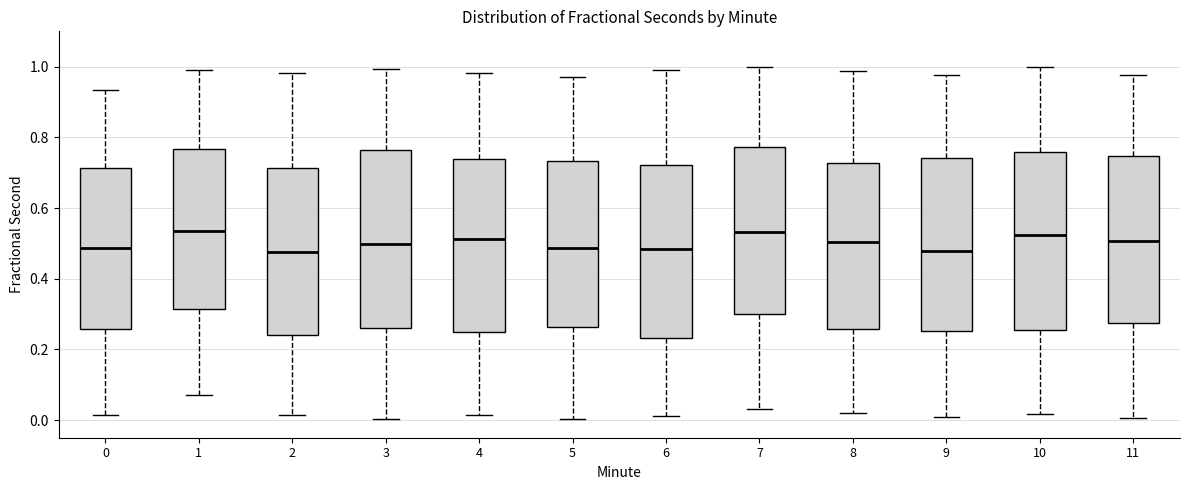

Reading left to right, transcribe this box plot: for each box, give where its median line is, the range the box spans, and where its two whiskers end, as read against the y-axis. The values are not printed on the chart, so give them approximately, as read against the axis.

0: median 0.48, box 0.26 to 0.72, whiskers 0.02 to 0.94
1: median 0.54, box 0.32 to 0.76, whiskers 0.08 to 0.98
2: median 0.48, box 0.24 to 0.72, whiskers 0.02 to 0.98
3: median 0.50, box 0.26 to 0.76, whiskers 0.00 to 1.00
4: median 0.52, box 0.24 to 0.74, whiskers 0.02 to 0.98
5: median 0.48, box 0.26 to 0.74, whiskers 0.00 to 0.96
6: median 0.48, box 0.24 to 0.72, whiskers 0.02 to 1.00
7: median 0.54, box 0.30 to 0.78, whiskers 0.04 to 1.00
8: median 0.50, box 0.26 to 0.72, whiskers 0.02 to 0.98
9: median 0.48, box 0.26 to 0.74, whiskers 0.00 to 0.98
10: median 0.52, box 0.26 to 0.76, whiskers 0.02 to 1.00
11: median 0.50, box 0.28 to 0.74, whiskers 0.00 to 0.98